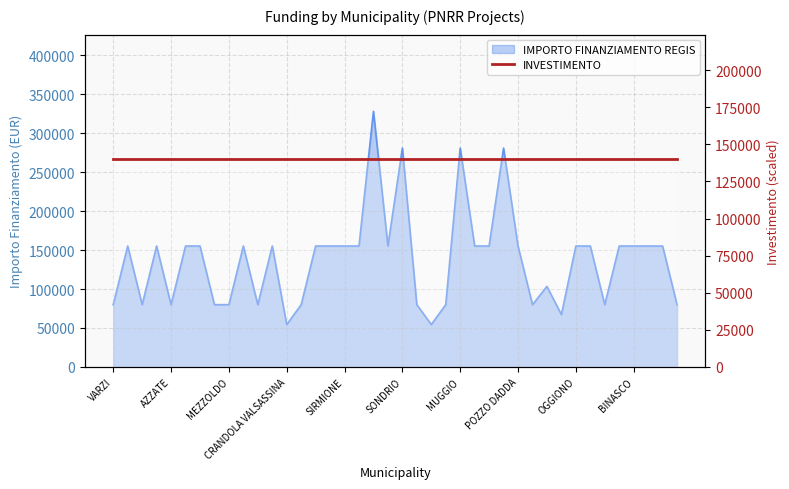

Between RODIGO and LONGHENA, which is larger?

RODIGO